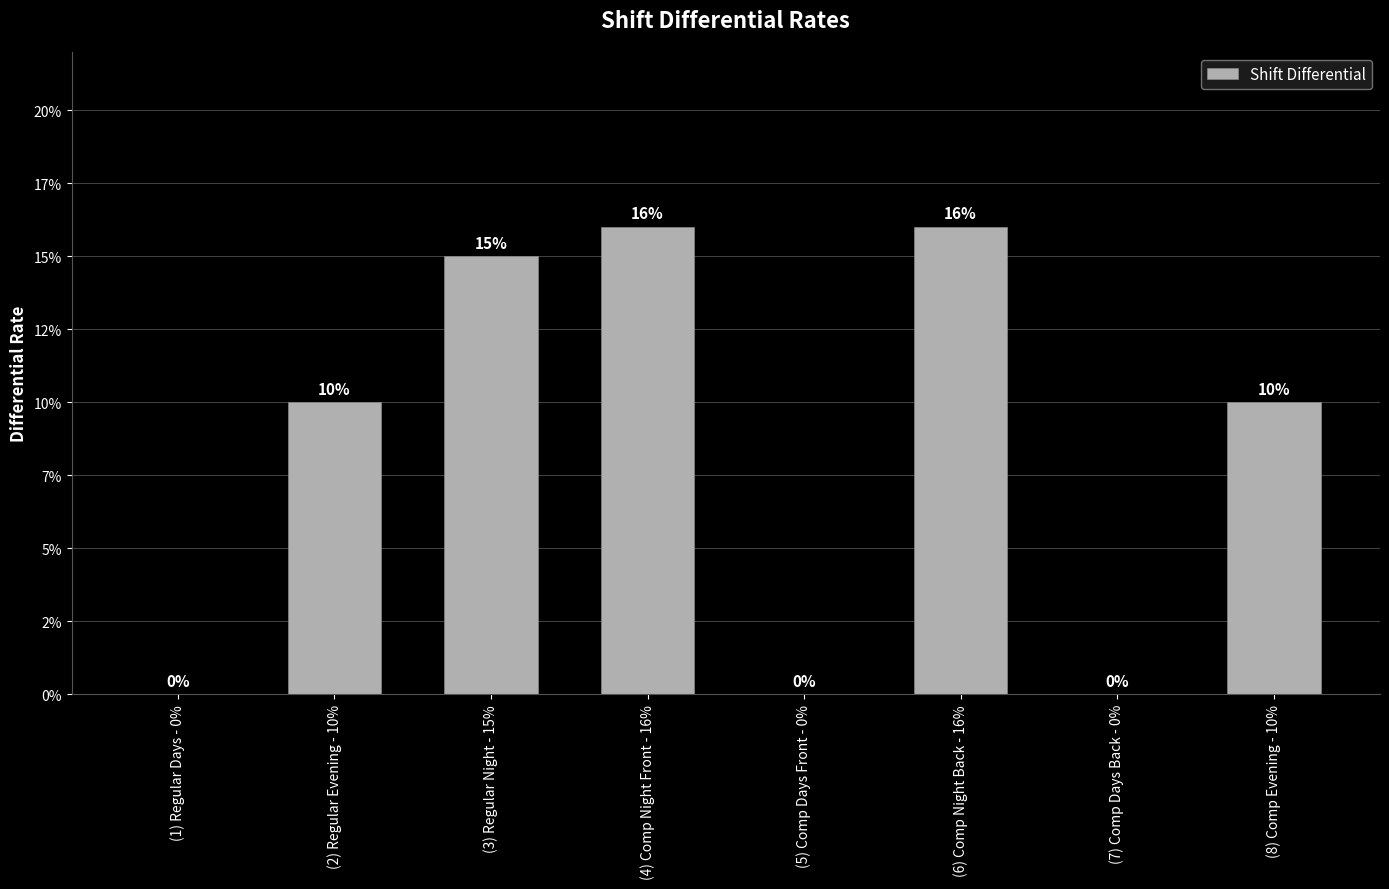

Are the bars horizontal?

No